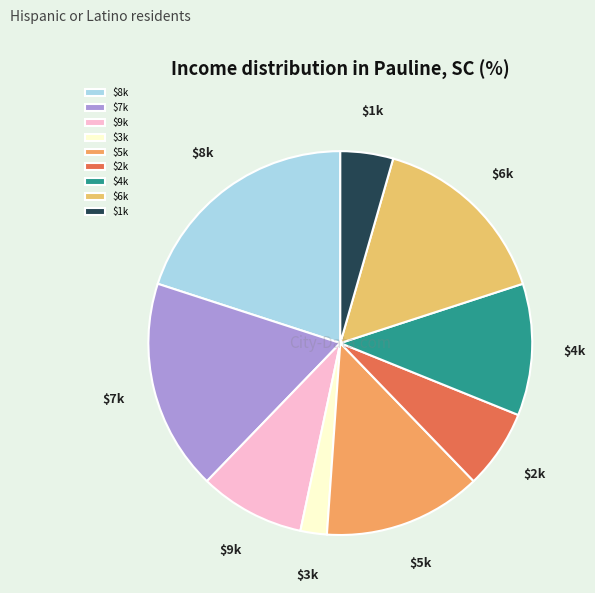

How many slices are in this pie chart?

9